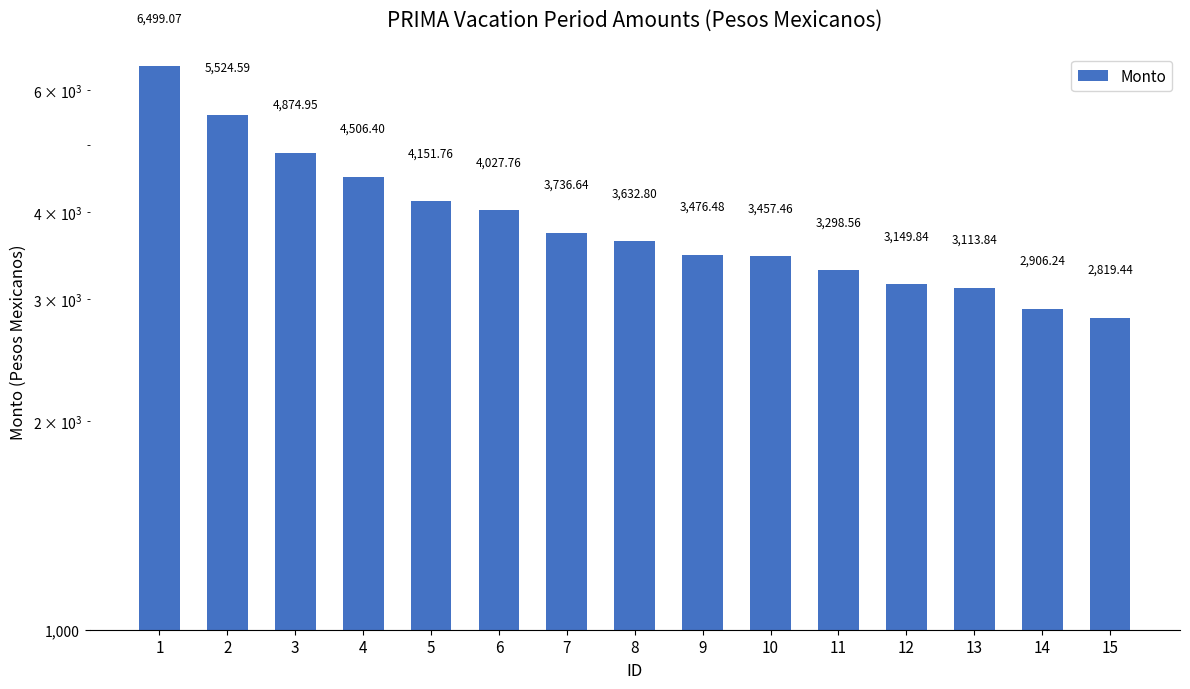

What is the difference between the maximum and minimum values?

3679.6